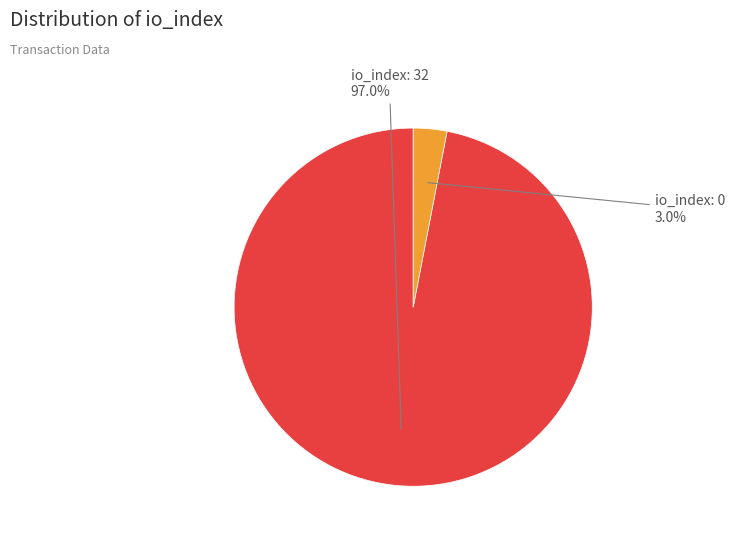

Which category has the biggest portion of the pie?

io_index: 32